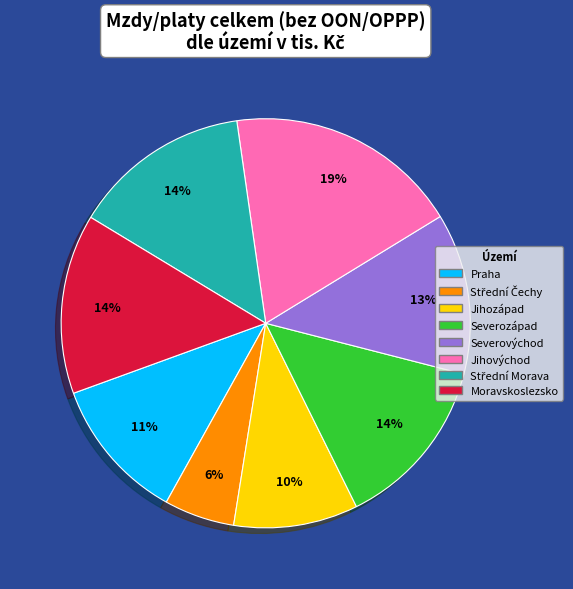

Which slice is the largest?

Jihovýchod